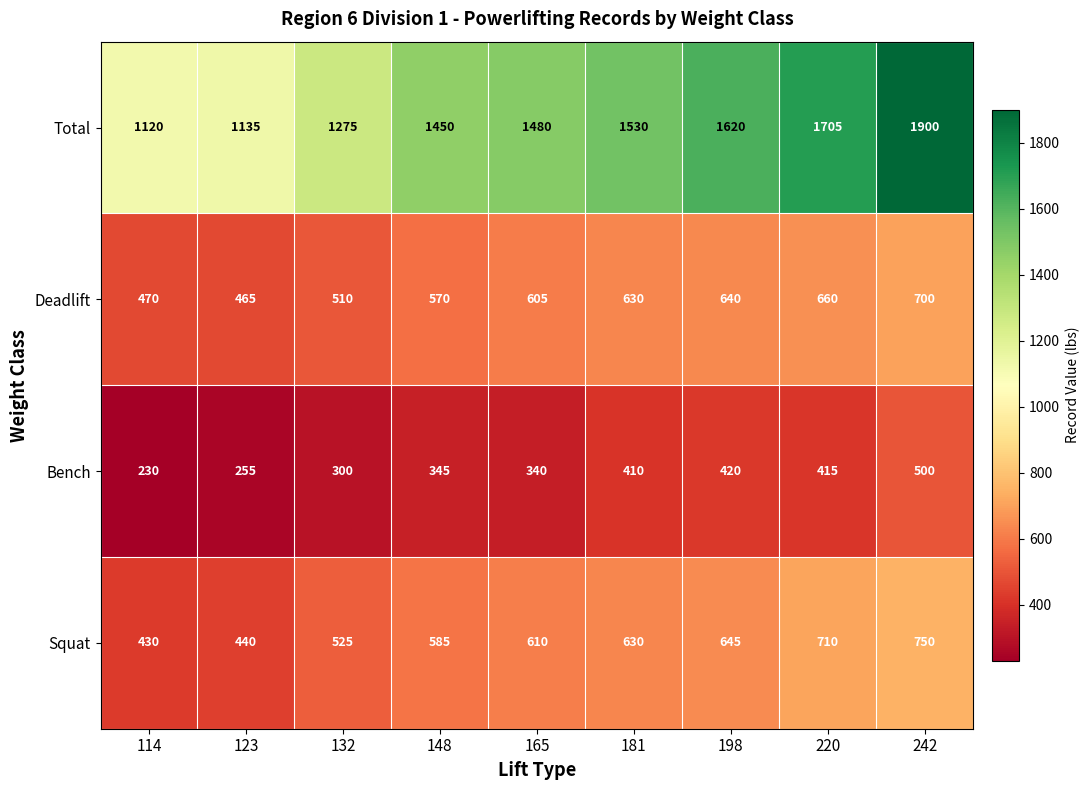

Which series has the widest spread of values?

Total